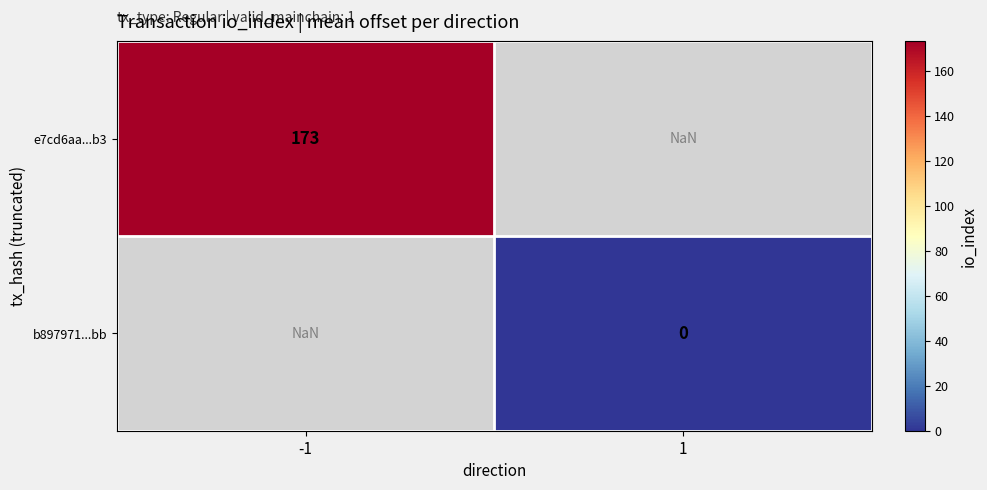

Is it true that e7cd6aa...b3 equals 173.0 at -1?

True